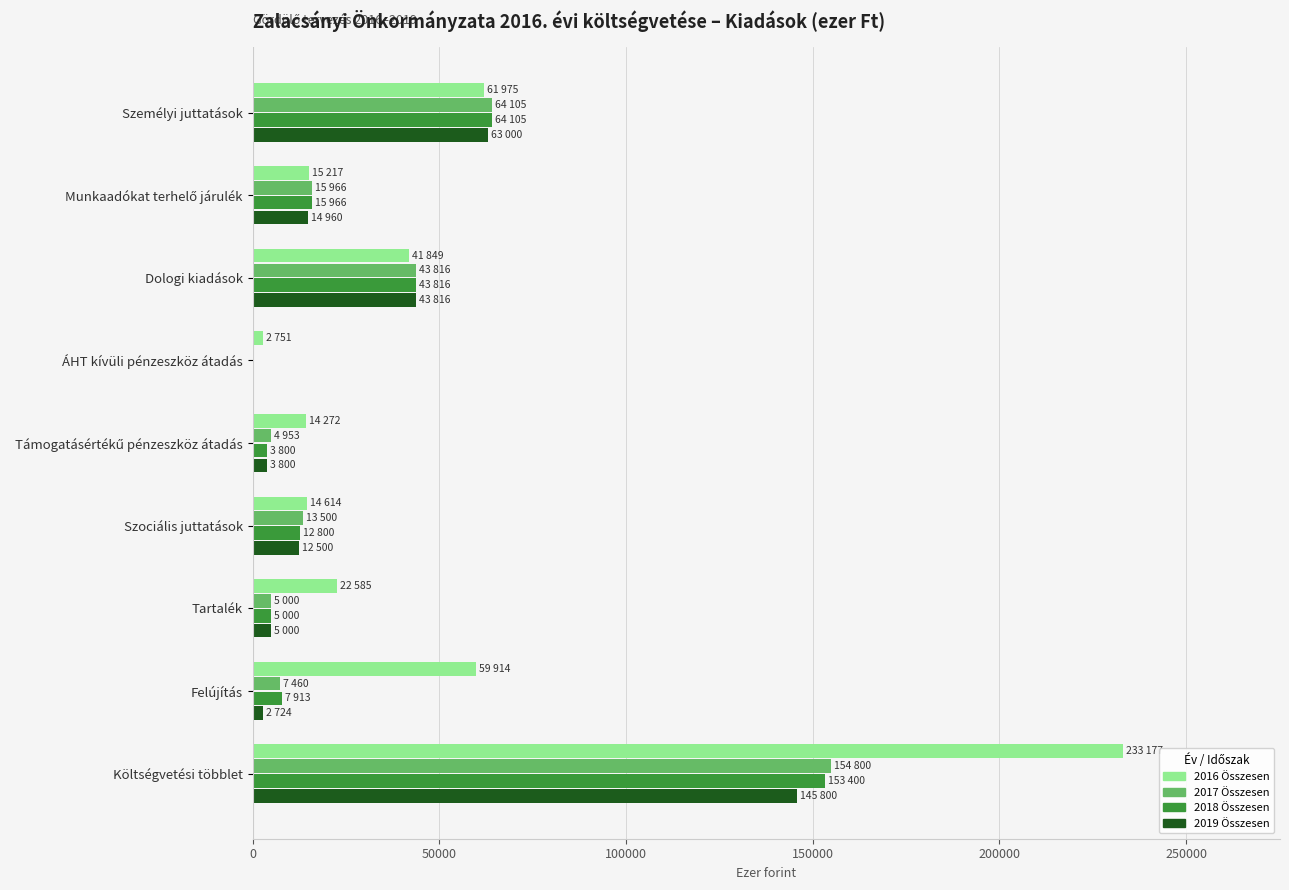

Is it true that 2016 Összesen equals 59914 at Felújítás?

True